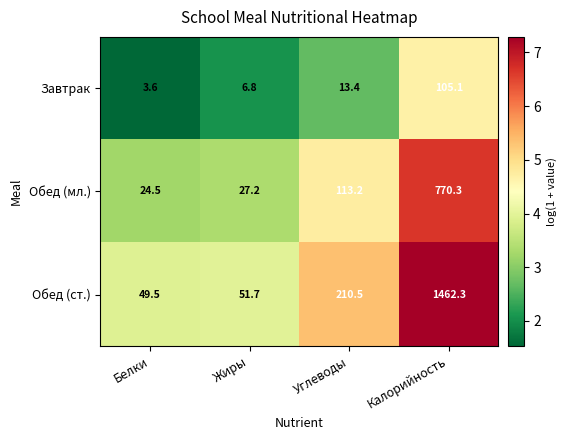

What is the difference between the second highest and minimum values in the Завтрак series?

1.1